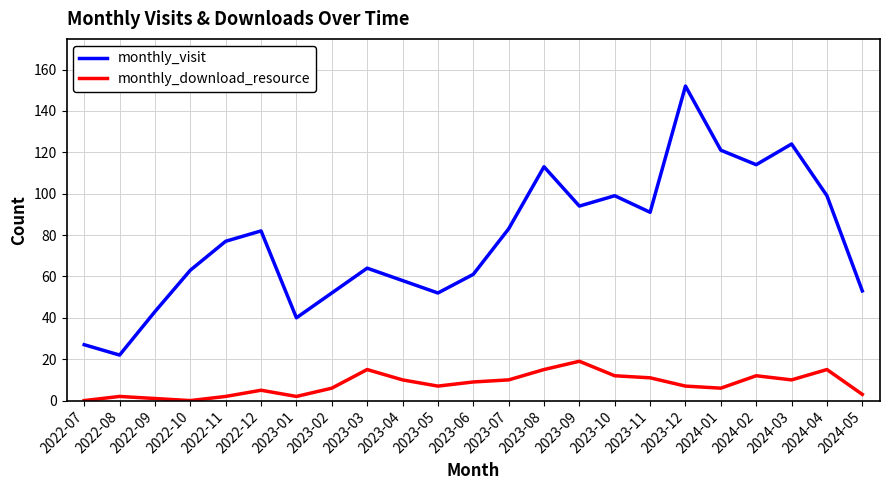

What position from the left is 2023-08?

14